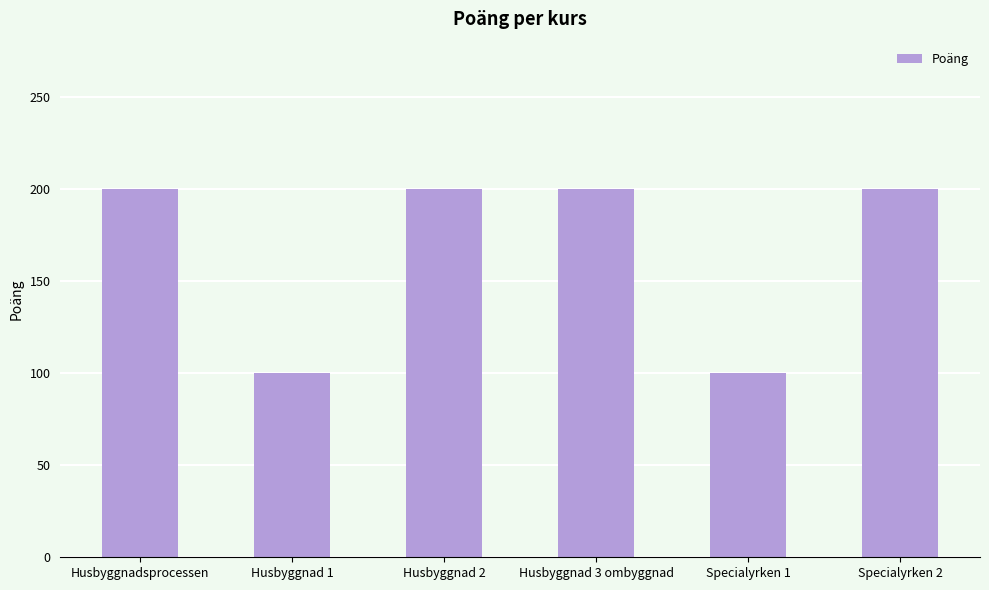

What is the difference between the second highest and minimum values?

100